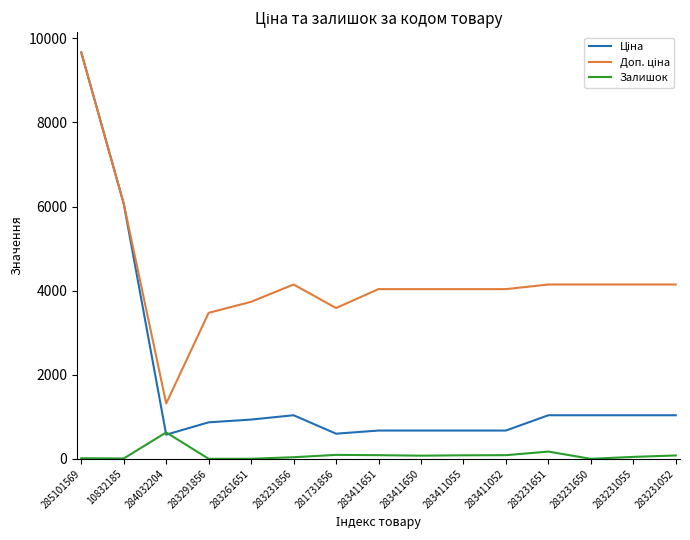

True or false: Залишок has a value of 75.0 at 283411650.

True